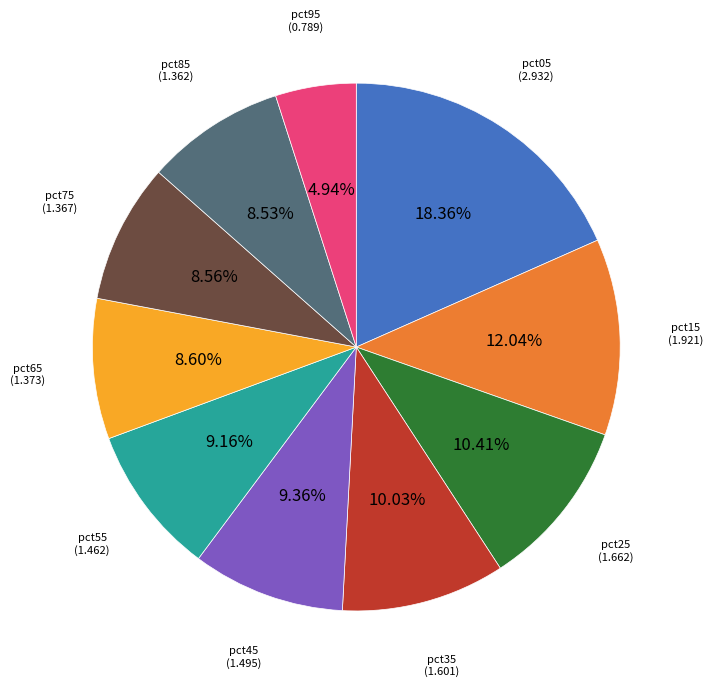

Is there a majority slice in this chart?

No